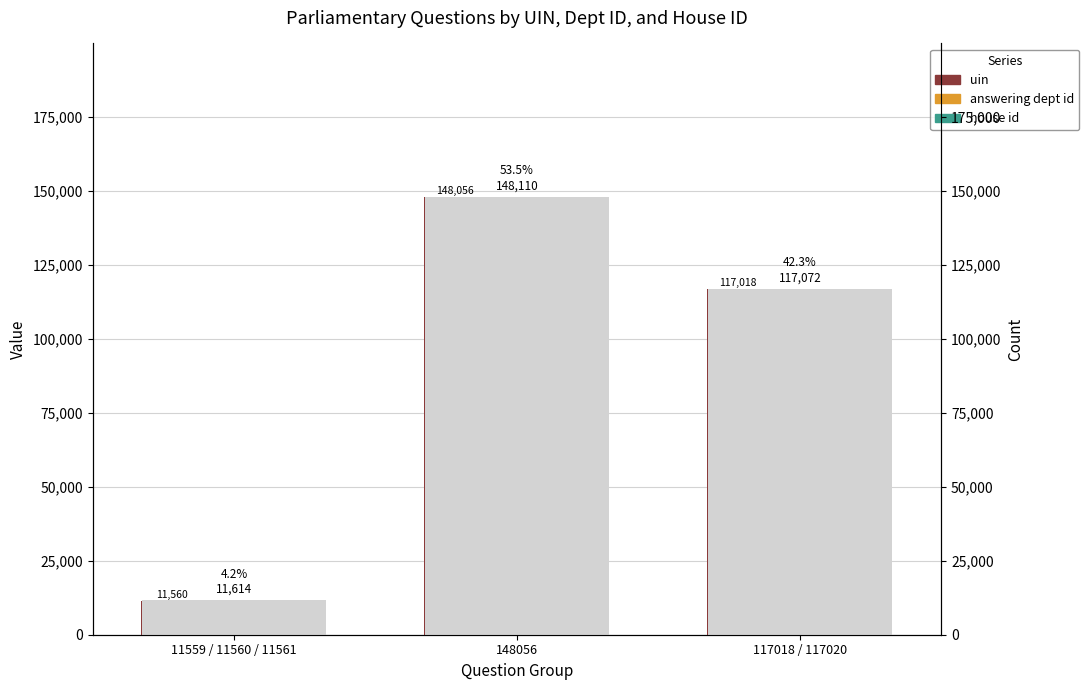

What is the value of the uin bar at the 1st from the left?

11560